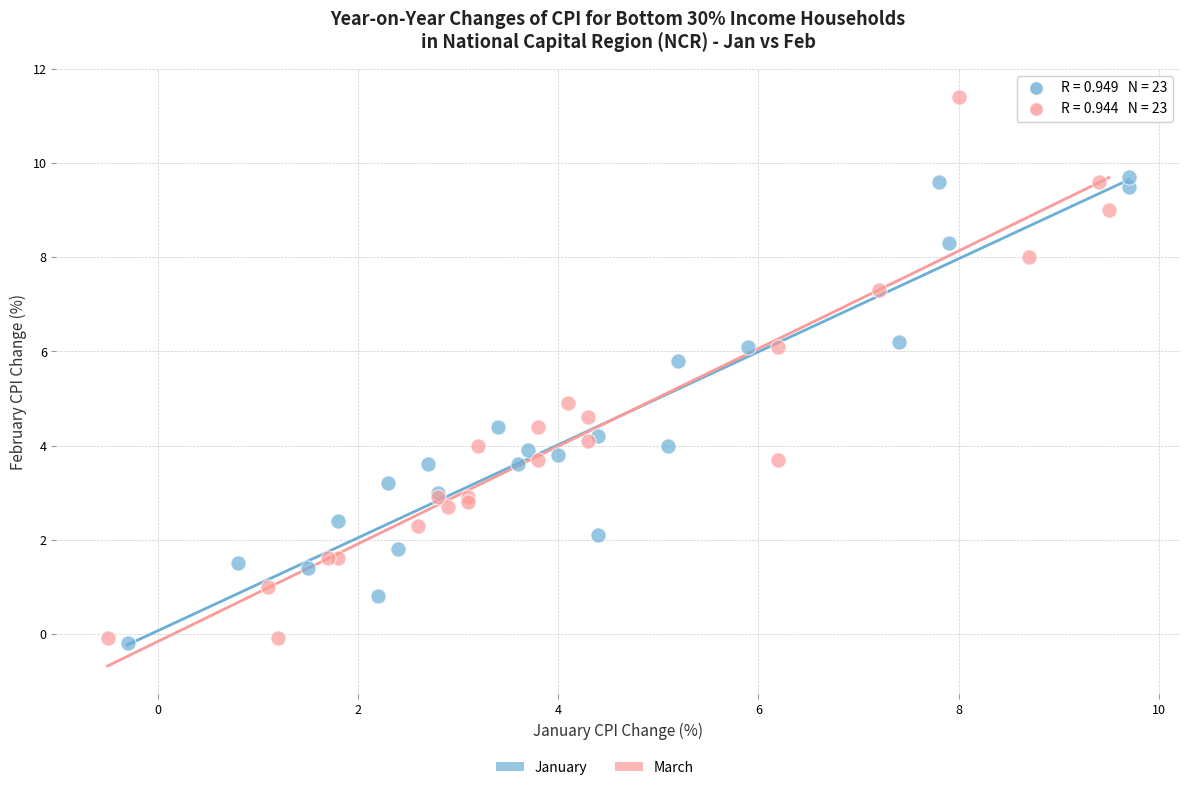

Which series has the largest Y range (max minus min)?

March